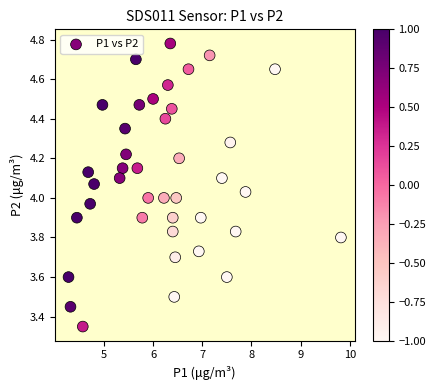

What is the range of Y values (max minus min)?

1.4